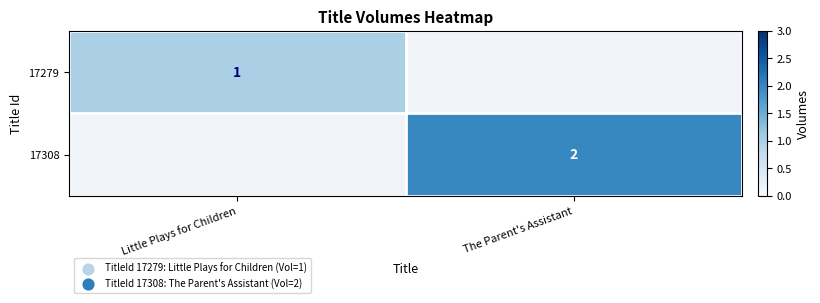

True or false: 17279 has a value of 1.5 at Little Plays for Children.

False